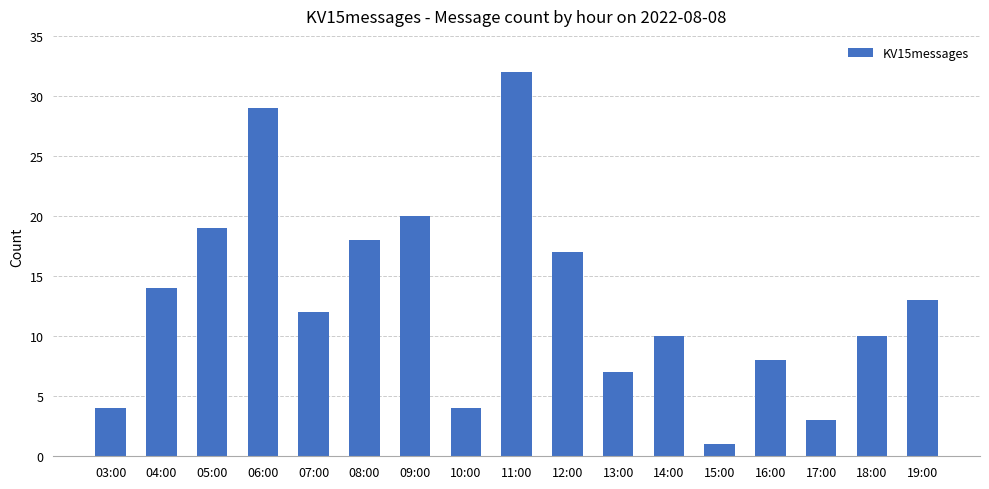

How many data points are less than 12?

8